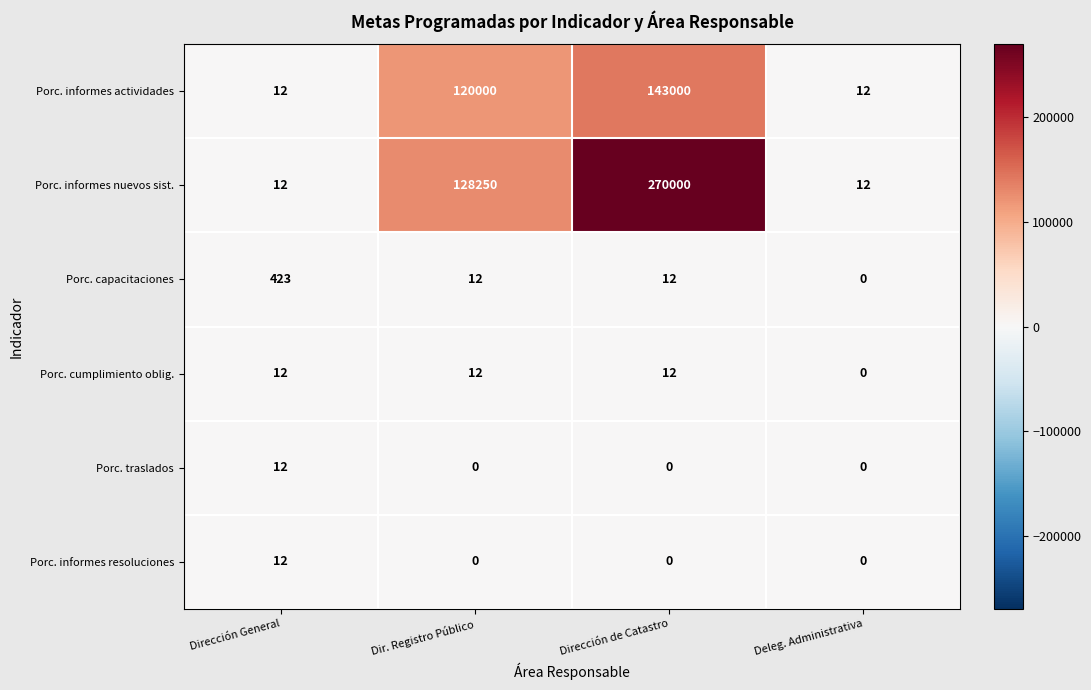

At how many categories does at least one series exceed 118237?

2